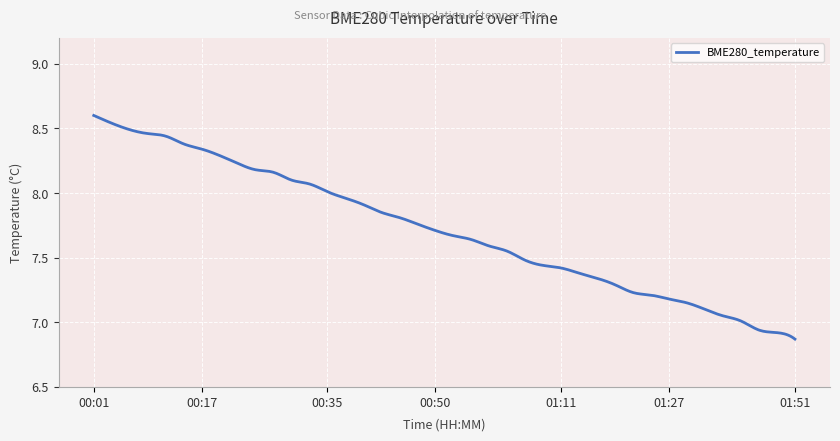

Does the chart have visible grid lines?

Yes